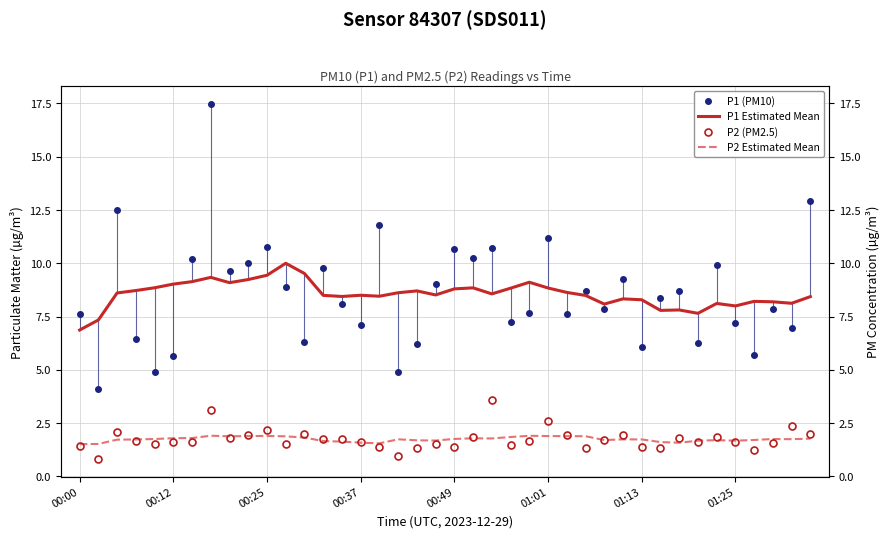

At which label does P2 Estimated Mean reach its minimum?

00:00